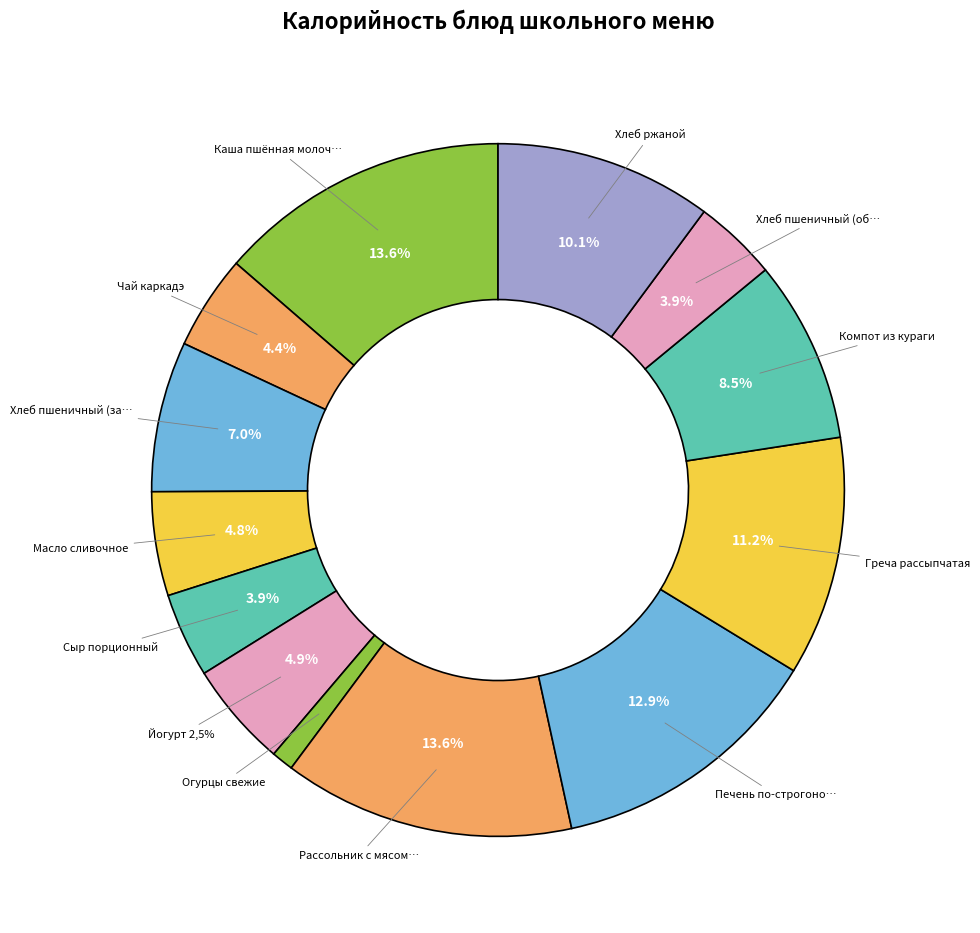

How many slices are in this pie chart?

13